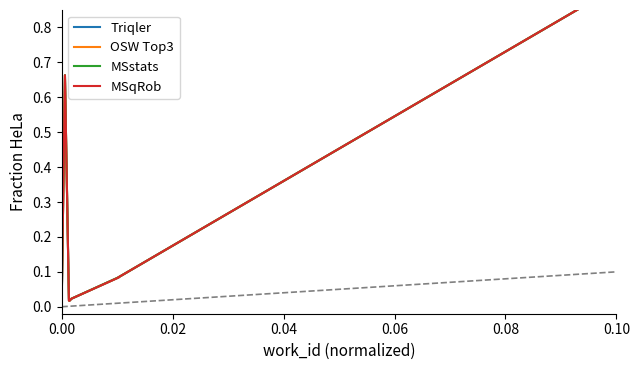

Does the chart have visible grid lines?

No